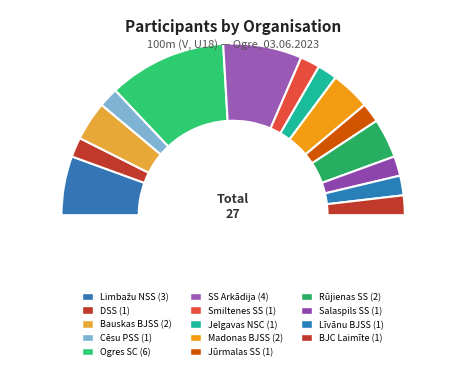

Approximately how many times larger is the value at Līvānu BJSS compared to Limbažu NSS?

0.3